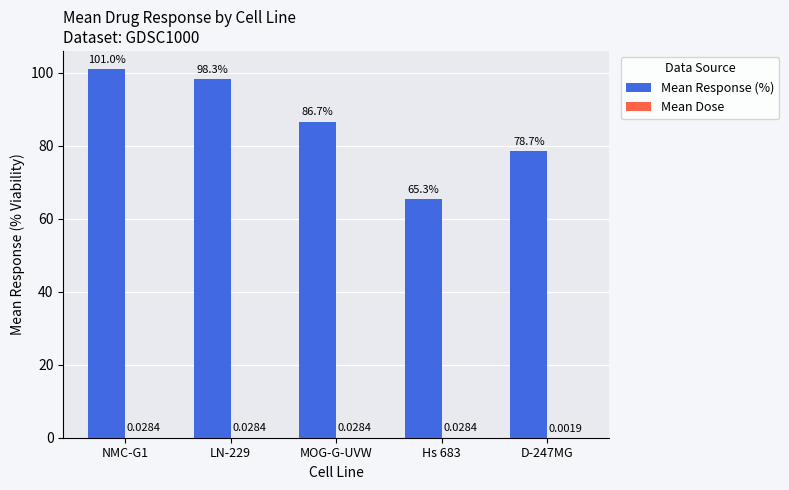

Which series has the largest total across all categories?

Mean Response (%)